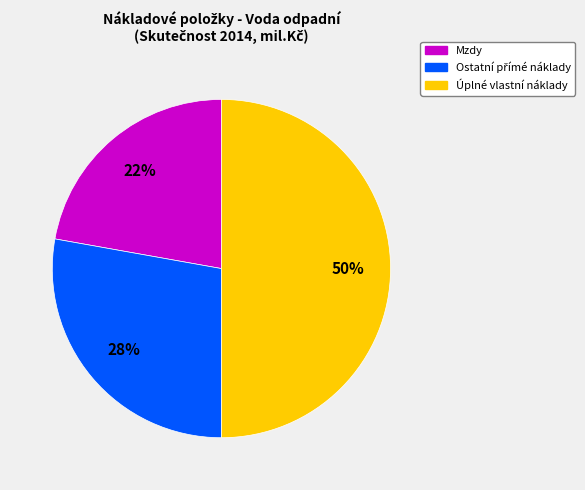

To the nearest percent, what is the difference between the largest and smallest slice percentages?

28%